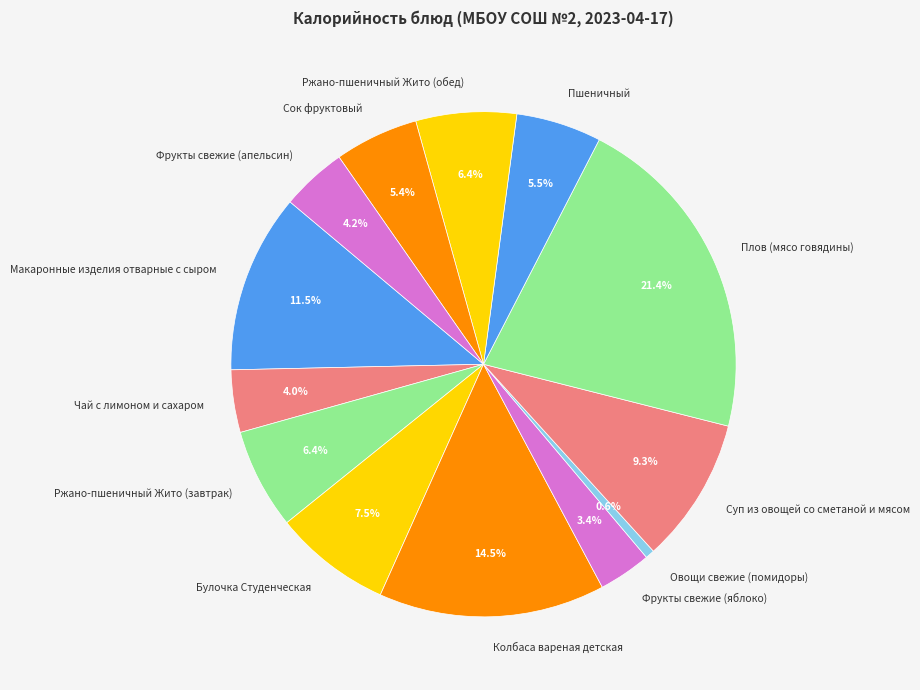

Is Ржано-пшеничный Жито (обед) the majority of the pie?

No